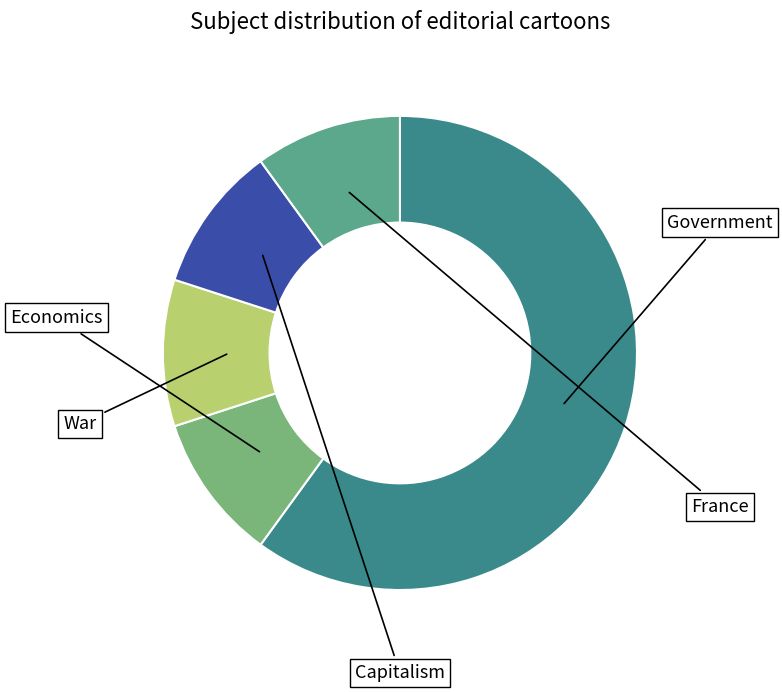

How many segments does this pie chart have?

5